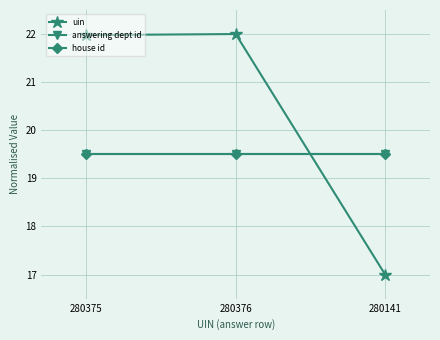

What position from the right is 280141?

1